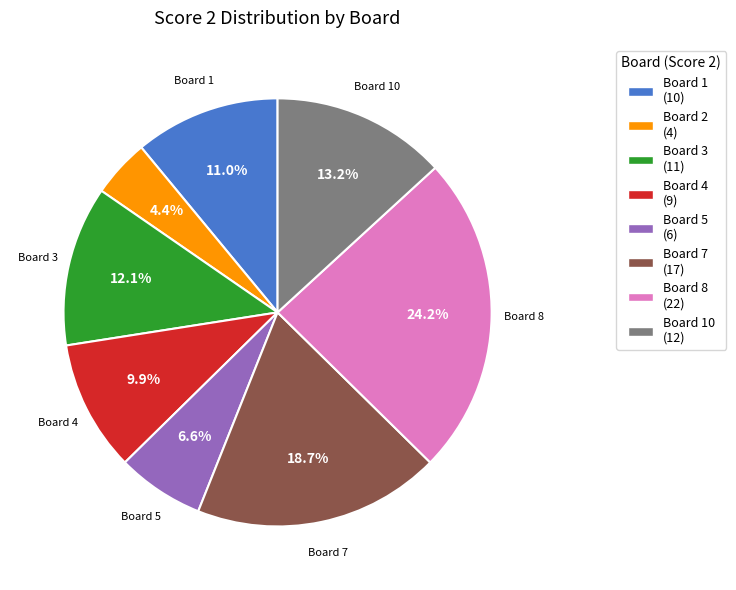

Does Board 8 (22) account for over 50% of the chart?

No